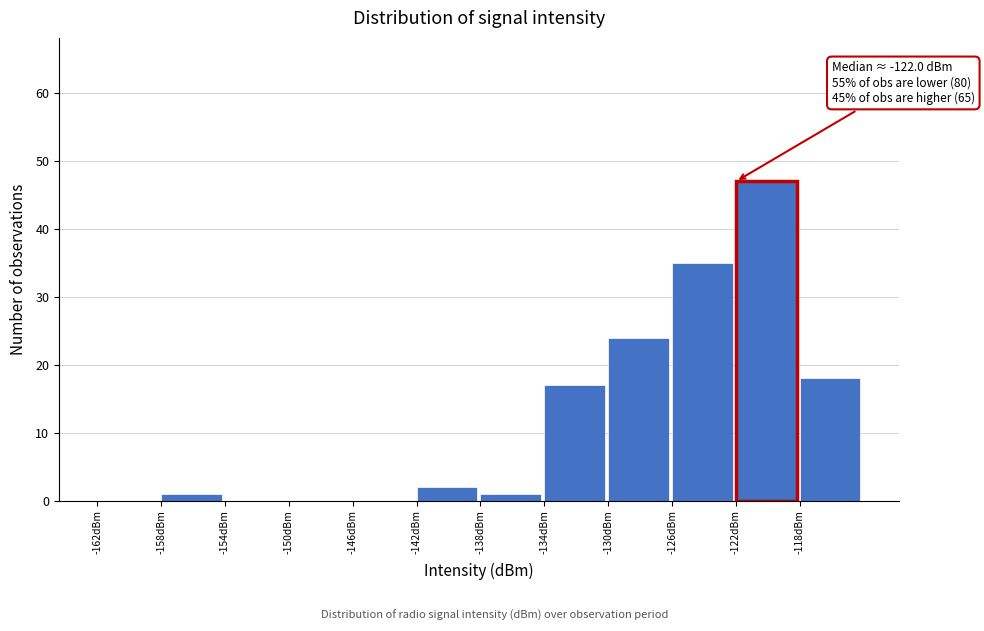

Which range on the x-axis has the tallest bar?

-122 to -118